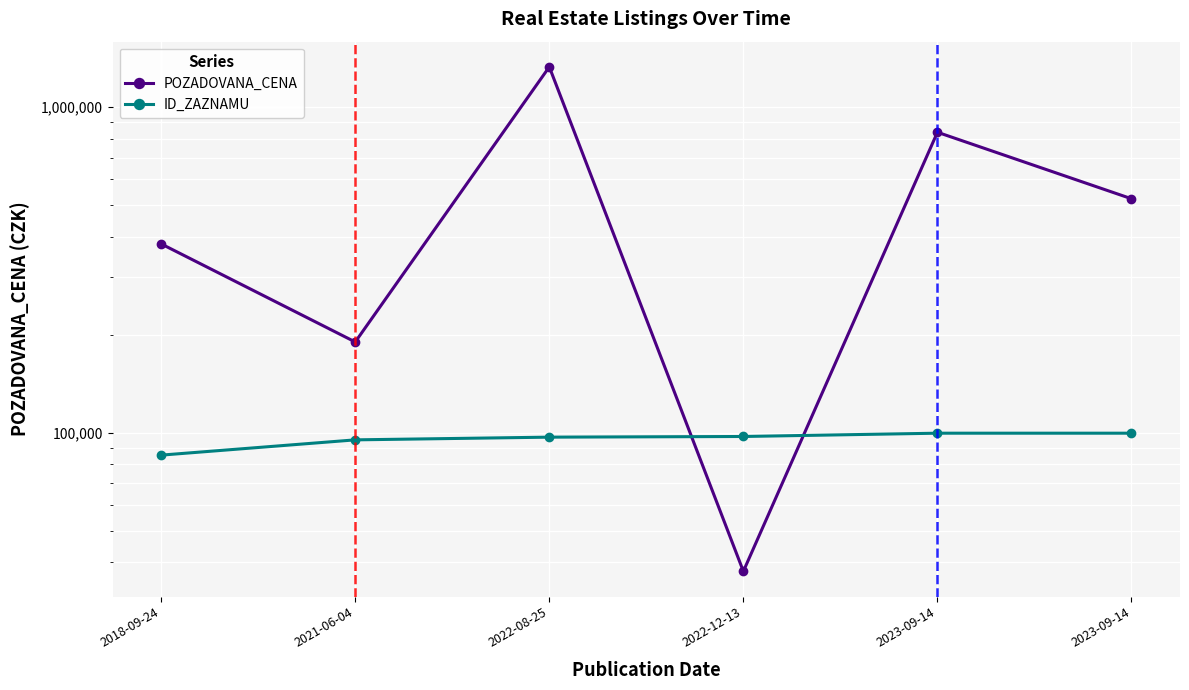

Count the number of data series in this chart.

2